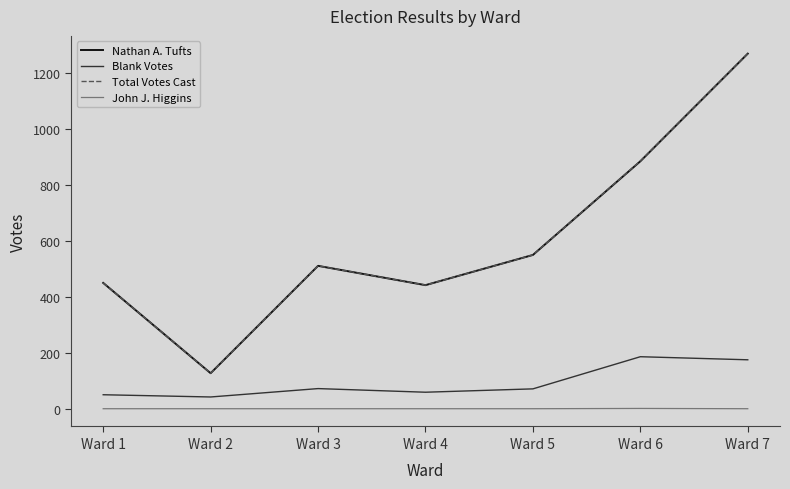

Which label corresponds to the largest value in the chart?

Ward 7